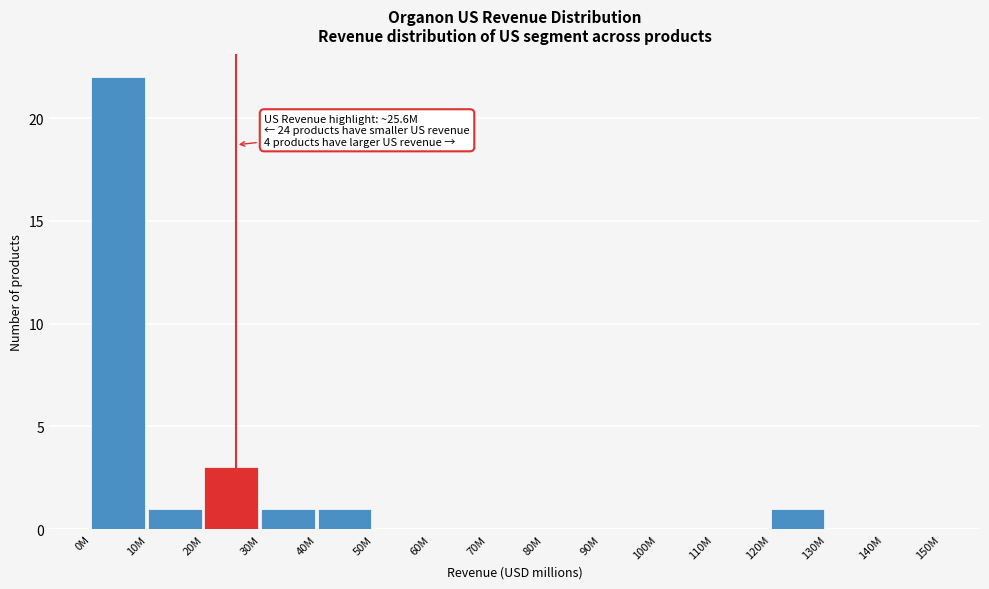

Reading left to right, what are all the values shown in this chart?

0M=22	10M=1	20M=3	30M=1	40M=1	50M=0	60M=0	70M=0	80M=0	90M=0	100M=0	110M=0	120M=1	130M=0	140M=0